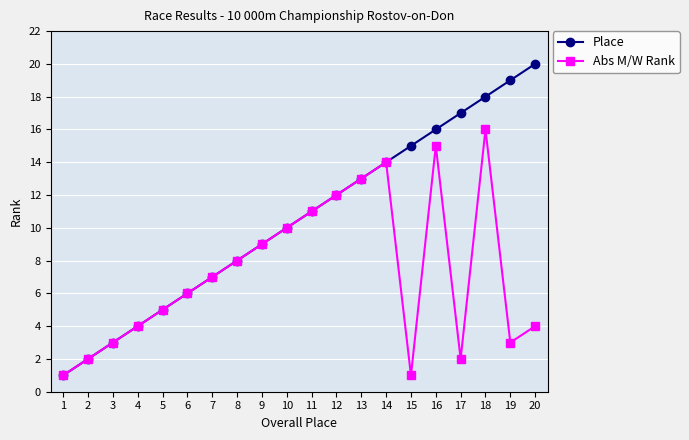

What is the minimum value shown in the chart?

1